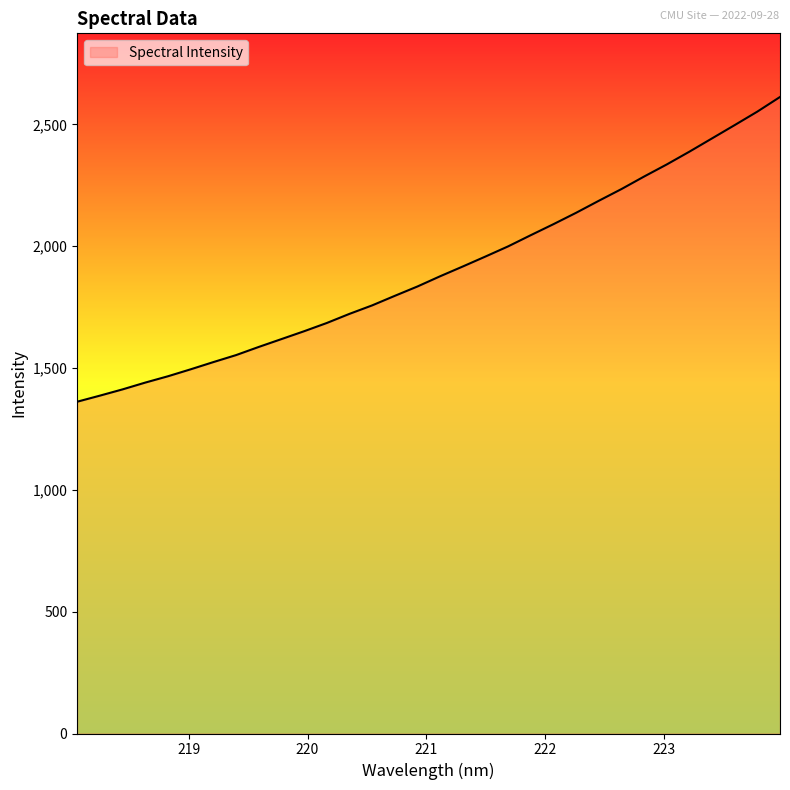

What is the greatest value displayed?

2612.2